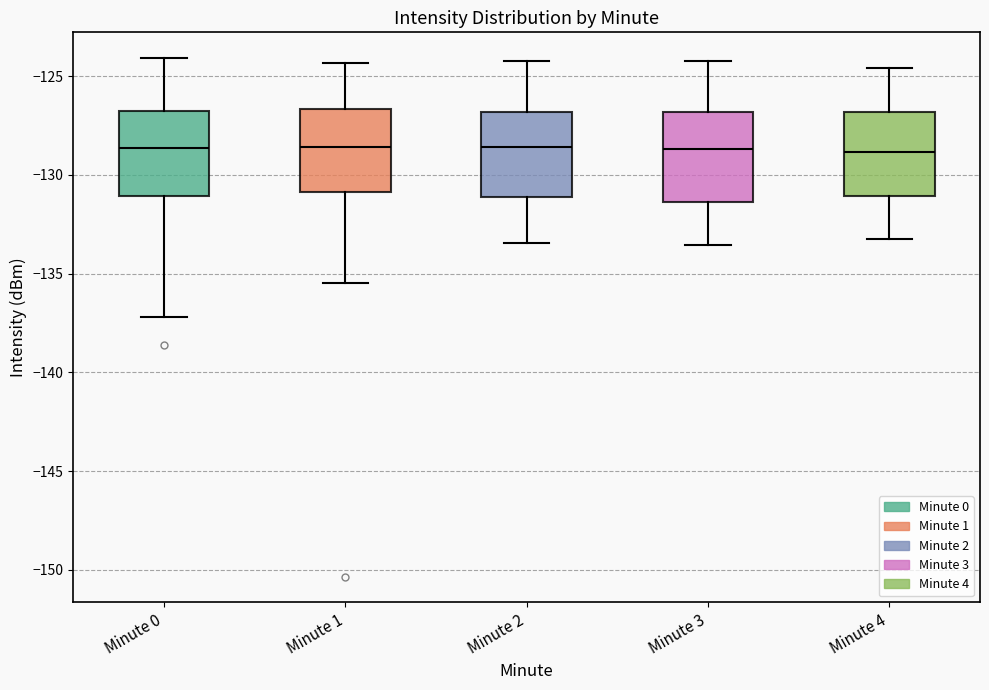

Reading left to right, transcribe this box plot: for each box, give where its median line is, the range the box spans, and where its two whiskers end, as read against the y-axis. The values are not printed on the chart, so give them approximately, as read against the axis.

Minute 0: median -128.5, box -131.0 to -126.5, whiskers -137.0 to -124.0
Minute 1: median -128.5, box -131.0 to -126.5, whiskers -135.5 to -124.5
Minute 2: median -128.5, box -131.0 to -127.0, whiskers -133.5 to -124.0
Minute 3: median -128.5, box -131.5 to -127.0, whiskers -133.5 to -124.0
Minute 4: median -129.0, box -131.0 to -127.0, whiskers -133.0 to -124.5